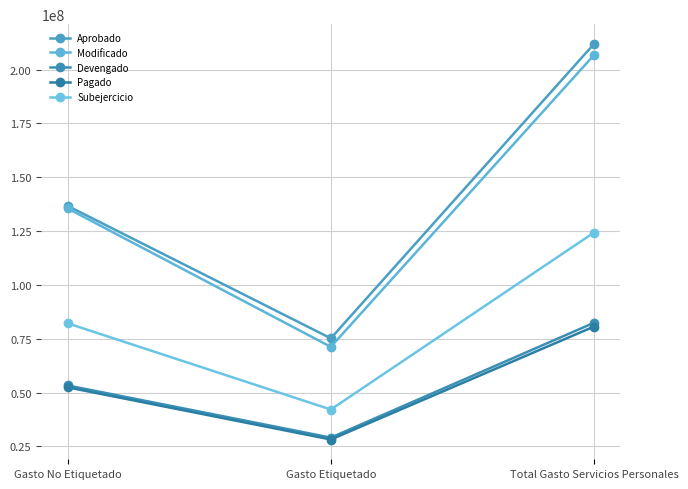

What are all the series names shown in the legend?

Aprobado, Modificado, Devengado, Pagado, Subejercicio